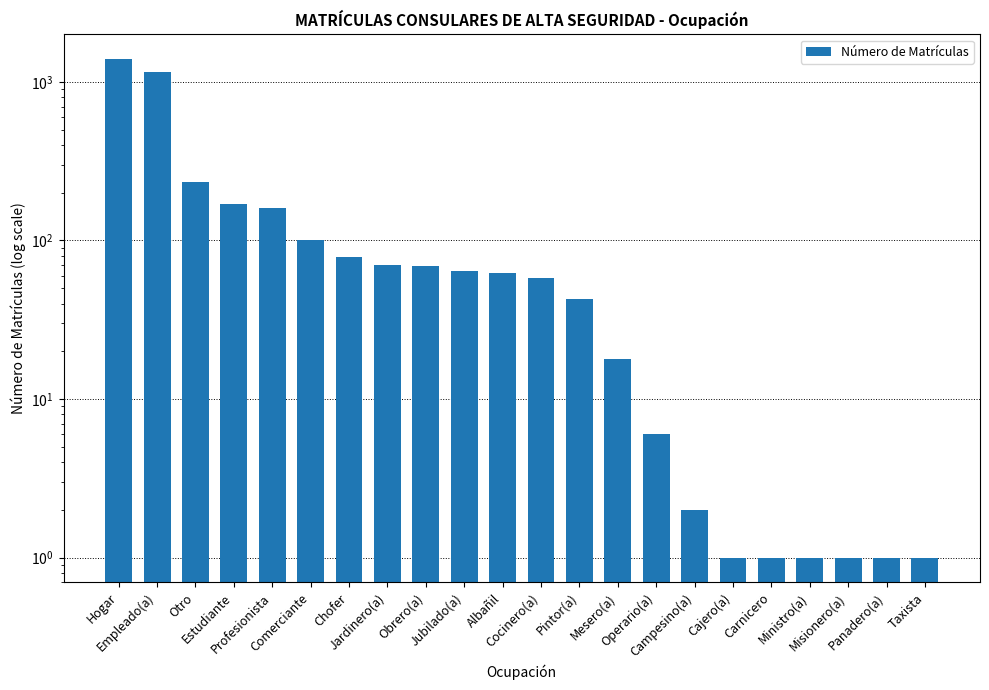

What is the difference between the values at Empleado(a) and Jubilado(a)?

1093